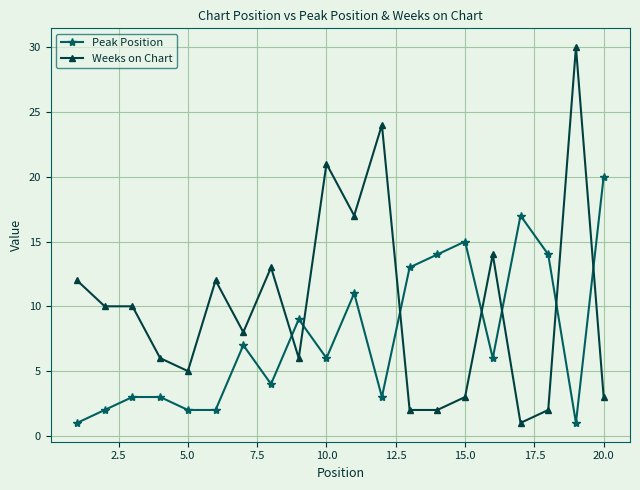

Rank the series by their maximum value, from lowest to highest.

Peak Position, Weeks on Chart